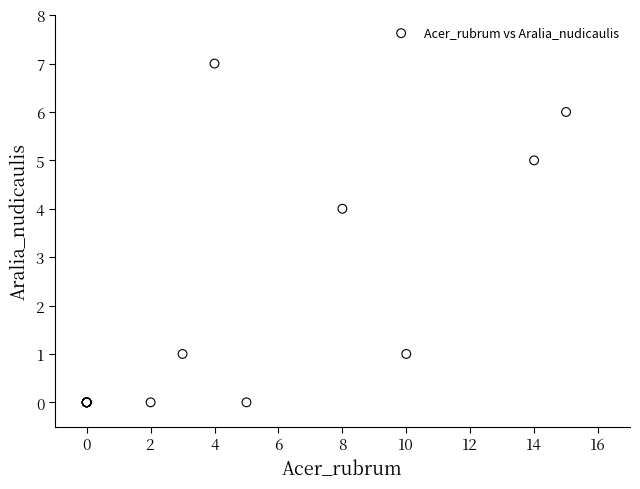

What Y value in the scatter plot is closest to 3?

4